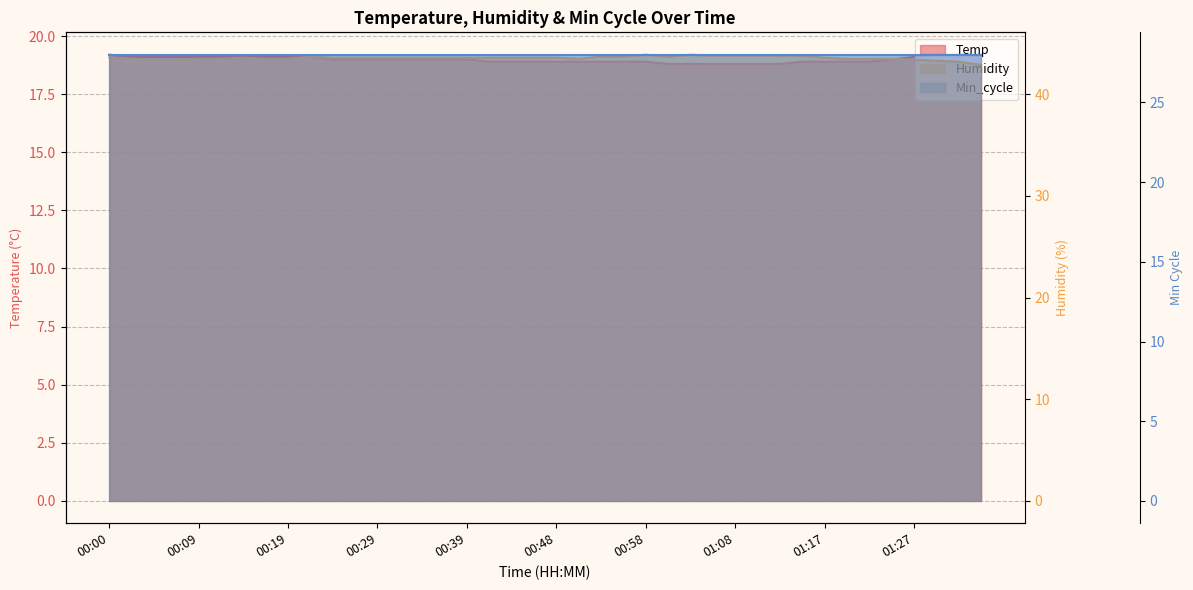

Which series has the largest total across all categories?

Humidity